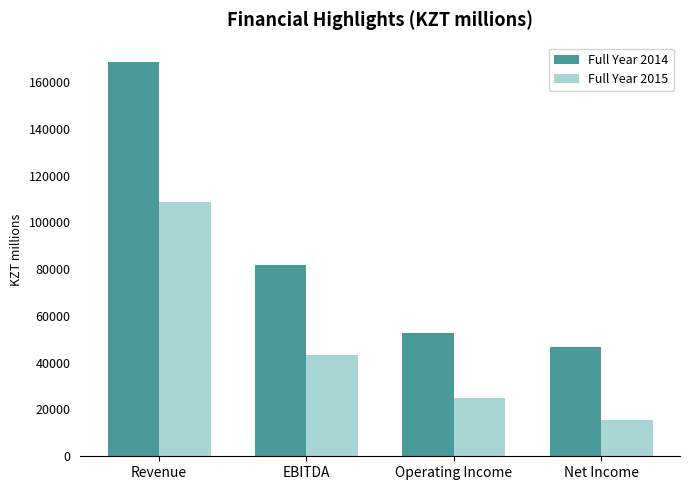

What is the value of the Full Year 2015 bar at the 4th from the left?

15632.9